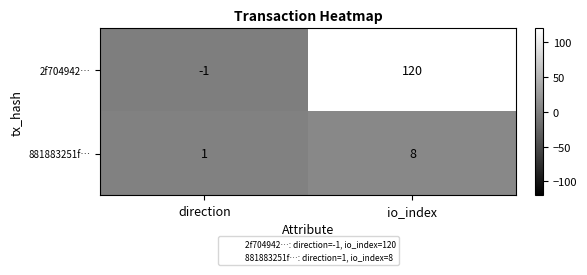

At how many categories does at least one series exceed 92?

1